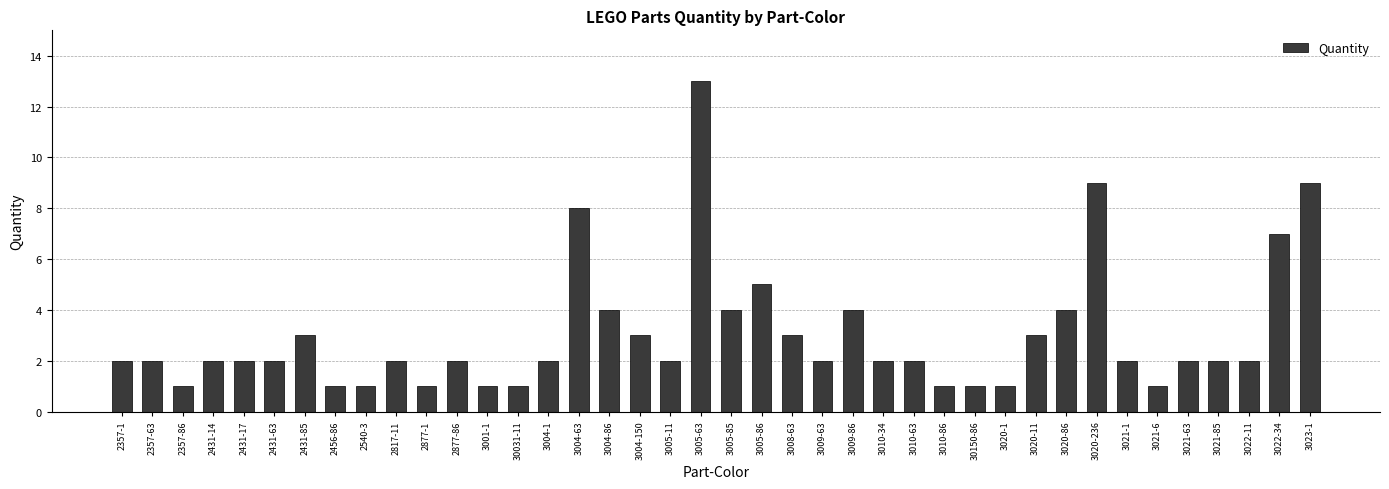

What is the sum of the values at 30031-11 and 3010-34?

3